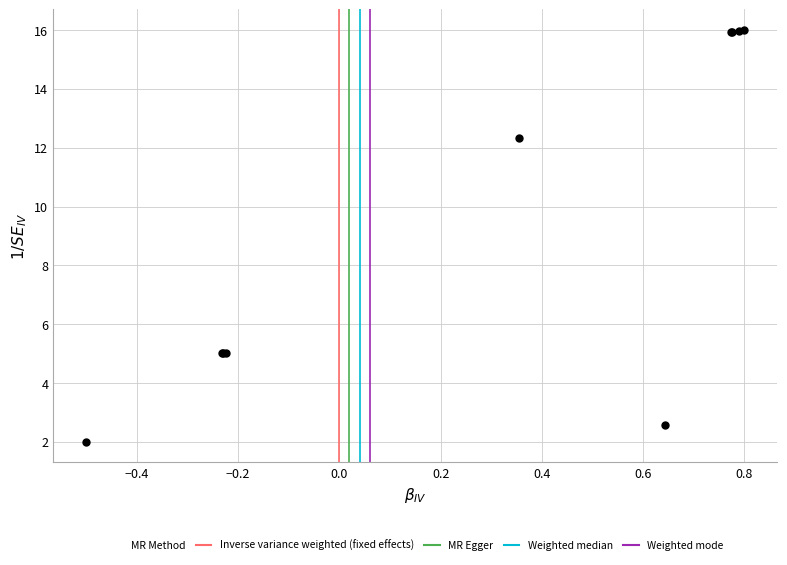

What Y value in the scatter plot is closest to 9?

12.3